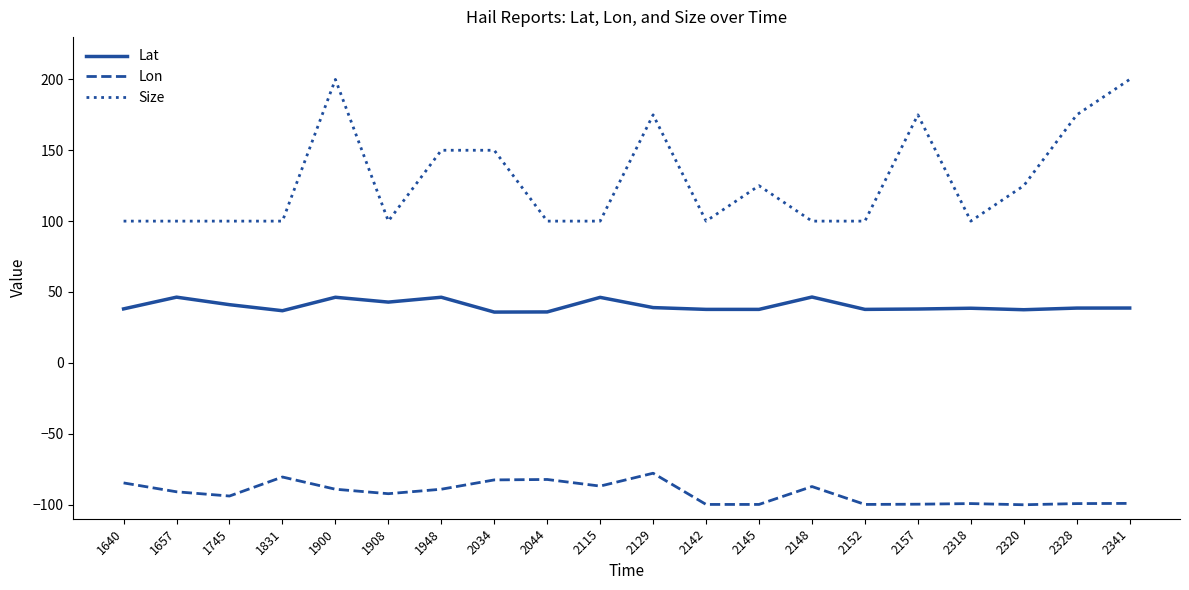

Between 2129 and 2145, which series saw the biggest shift?

Size